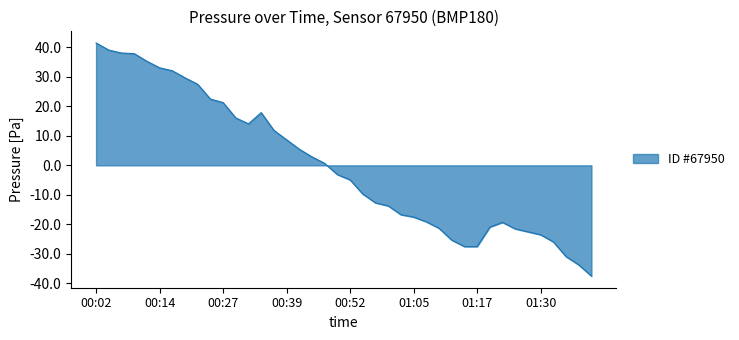

What is the maximum value shown in the chart?

41.5